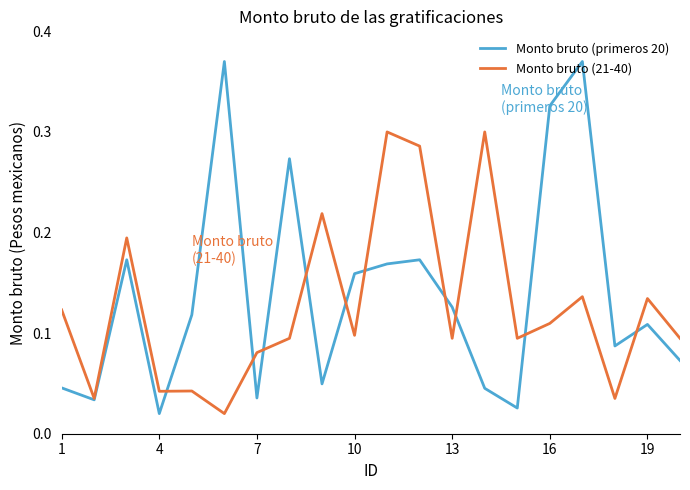

Which series has the widest spread of values?

Monto bruto (primeros 20)